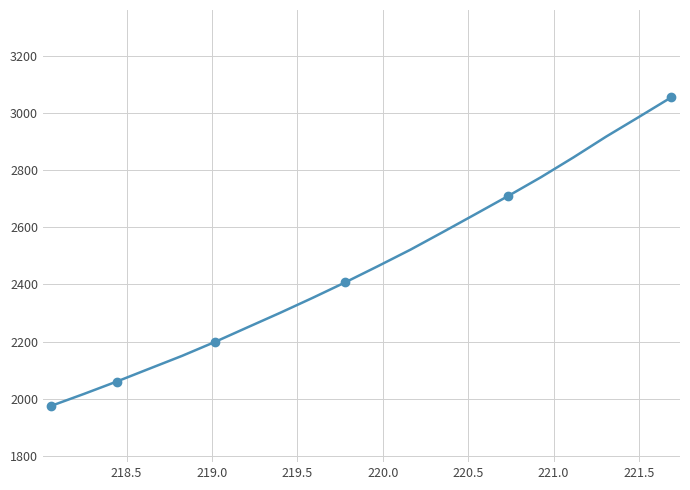

Count the number of data series in this chart.

1